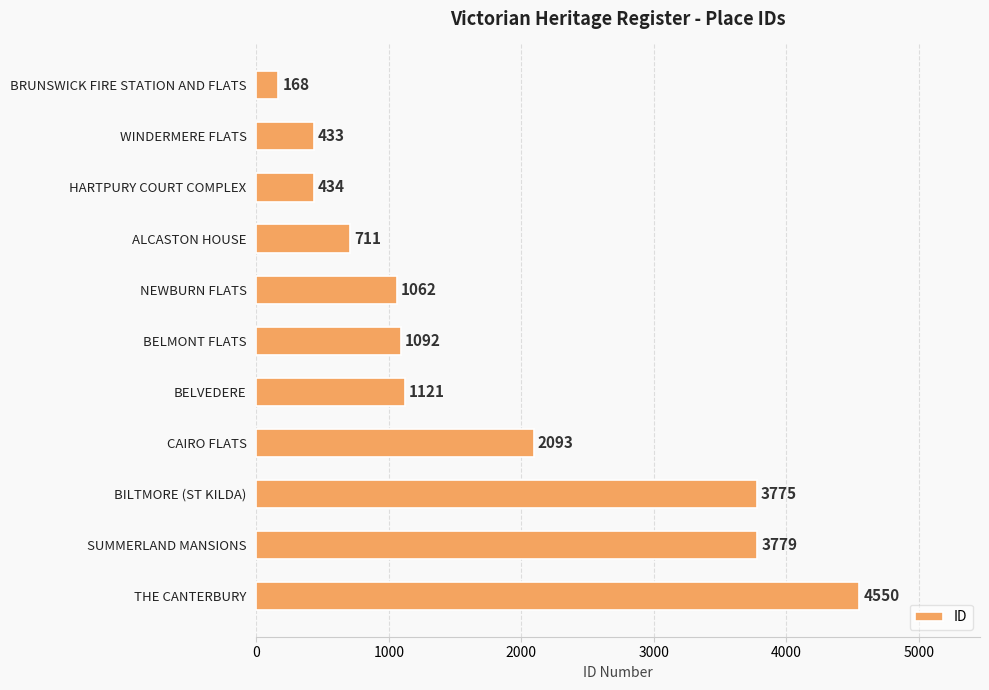

Are the bars grouped side by side (vs. stacked)?

No